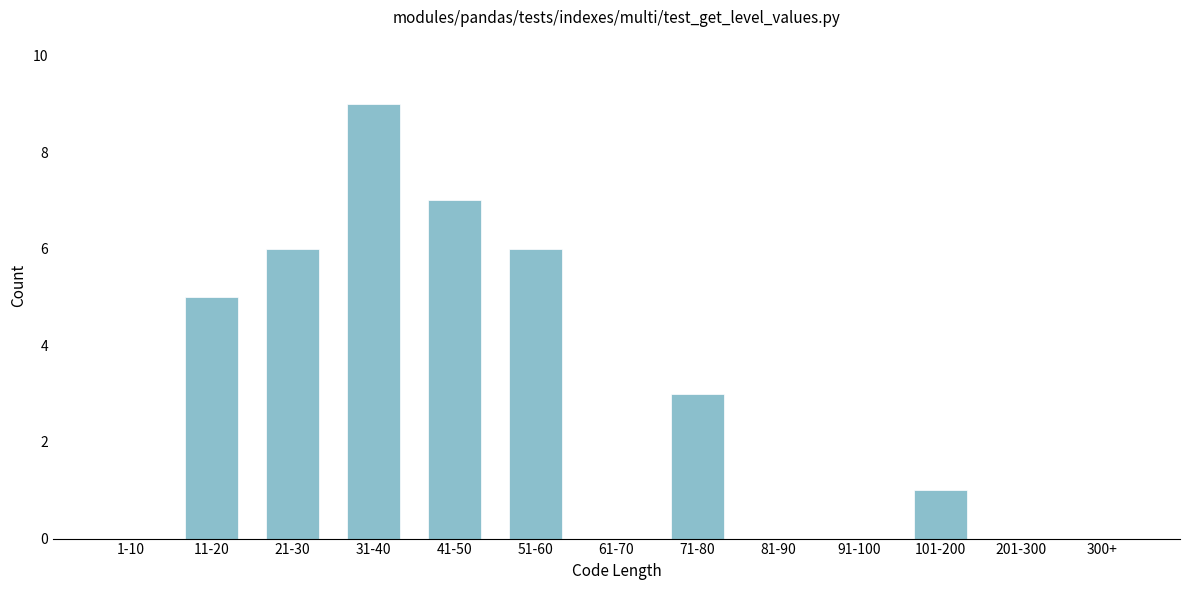

Reading left to right, list all the values displayed in this chart.

1-10=0	11-20=5	21-30=6	31-40=9	41-50=7	51-60=6	61-70=0	71-80=3	81-90=0	91-100=0	101-200=1	201-300=0	300+=0